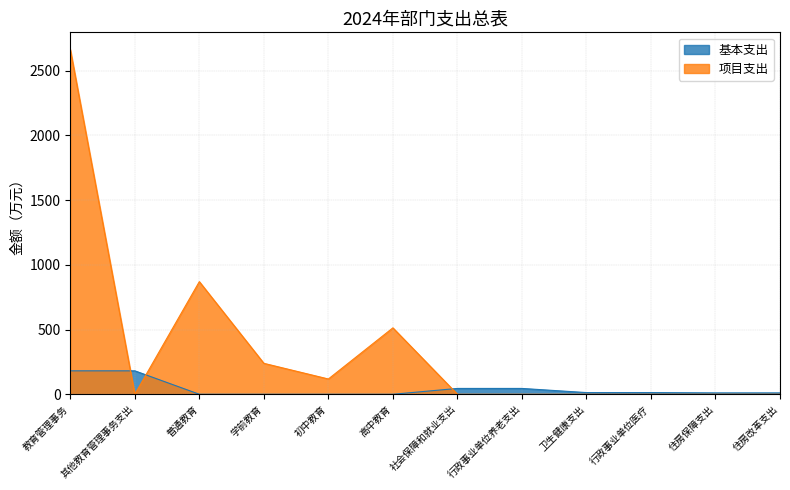

What is the spread (max minus min) of values at 其他教育管理事务支出?

181.1